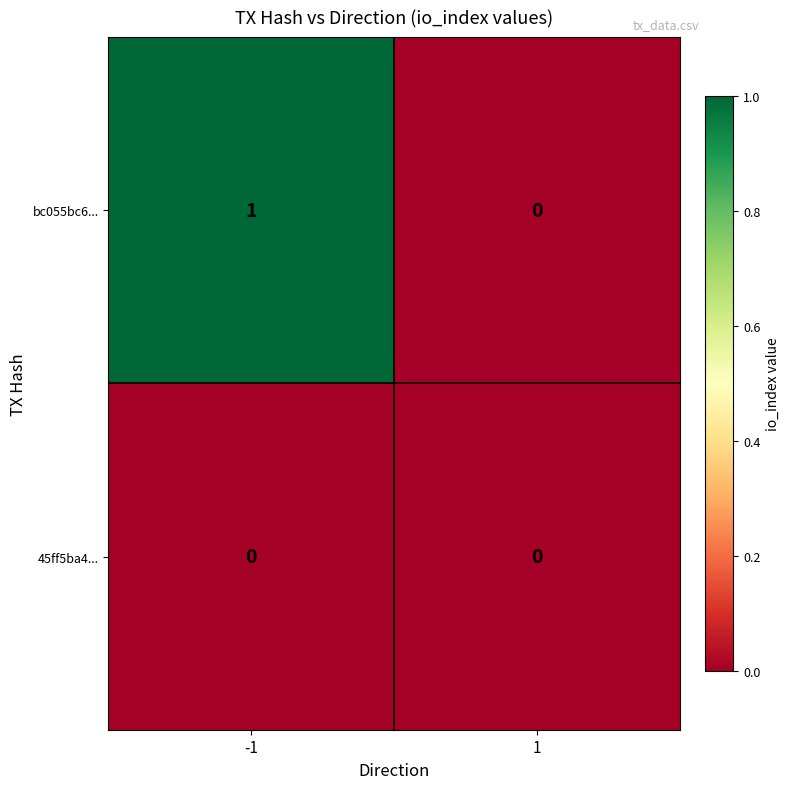

Reading right to left, transcribe all the data shown in this chart.

bc055bc6...: 1=0	-1=1
45ff5ba4...: 1=0	-1=0